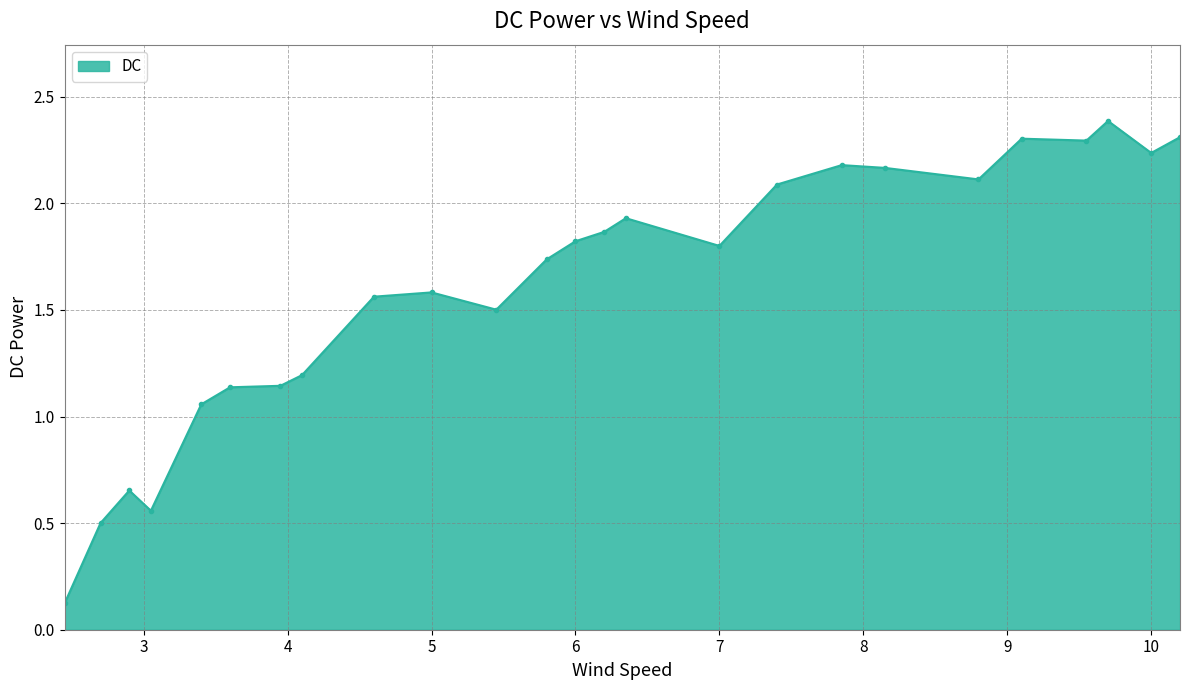

What is the value of the 22nd point from the left?

2.3